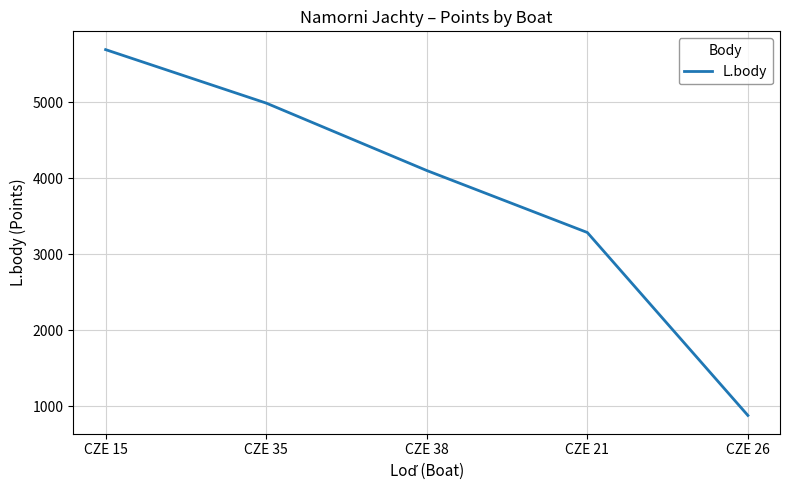

What is the sum of all values?

18944